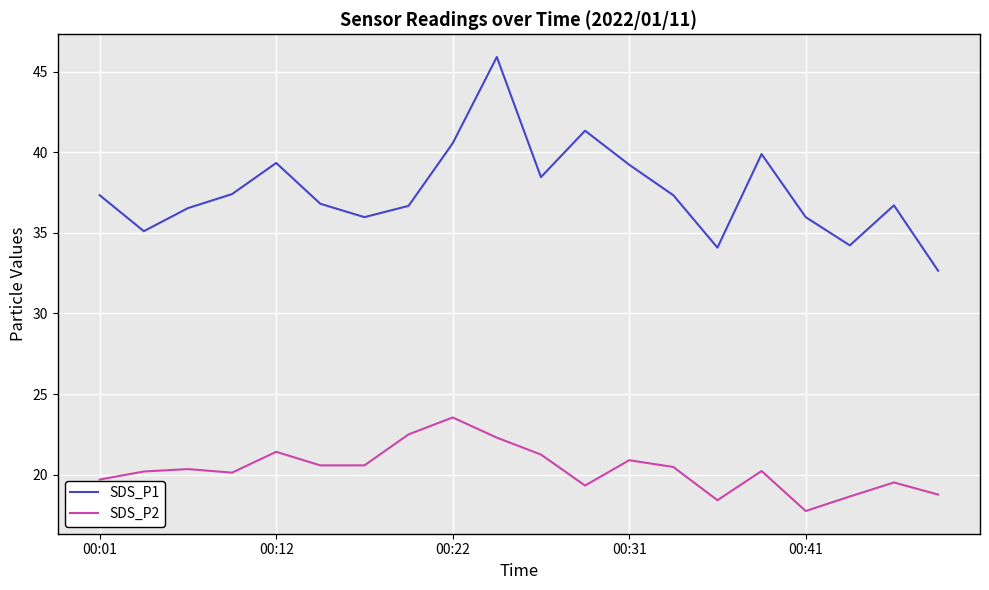

What is the highest value of the SDS_P1 series?

45.9